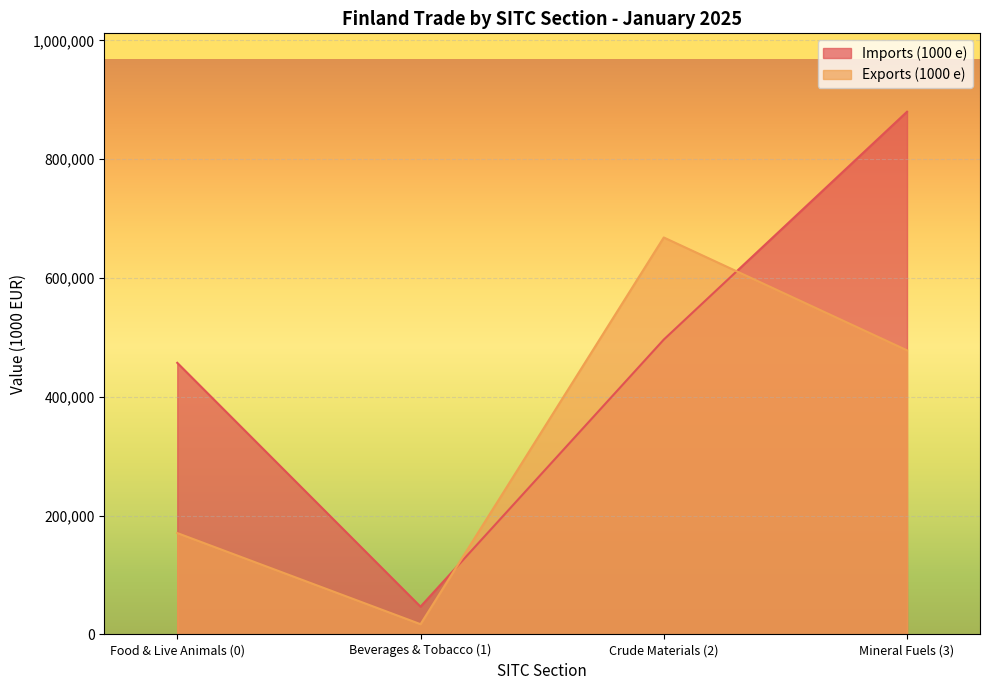

How many interior local valleys does the Exports (1000 e) series have?

1